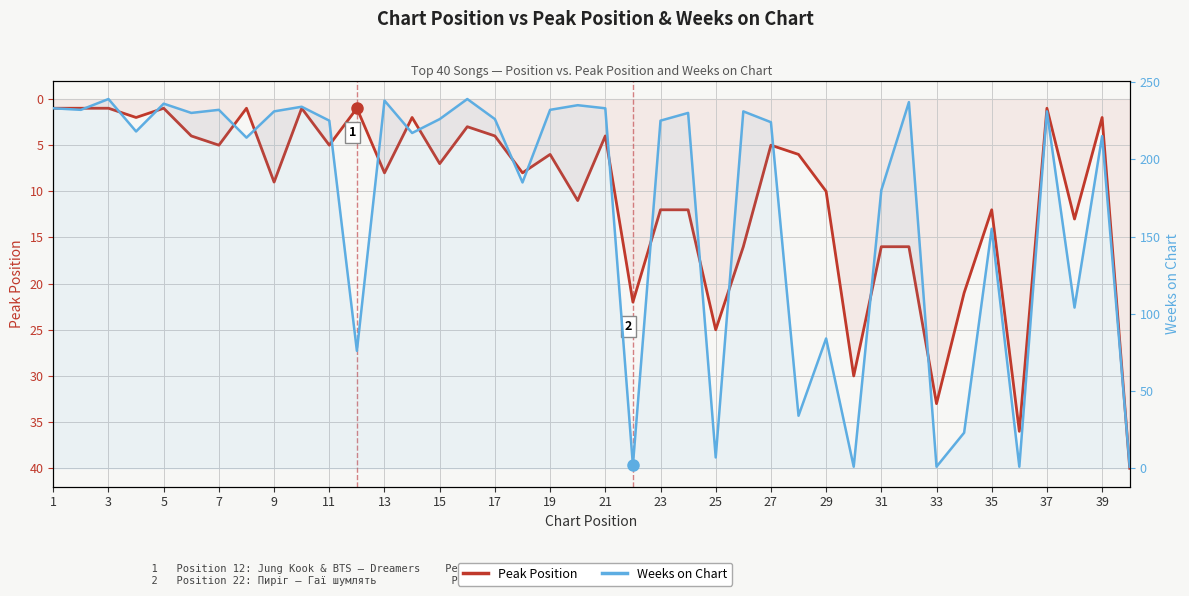

At 21, list the series in order from smallest to largest.

Peak Position, Weeks on Chart